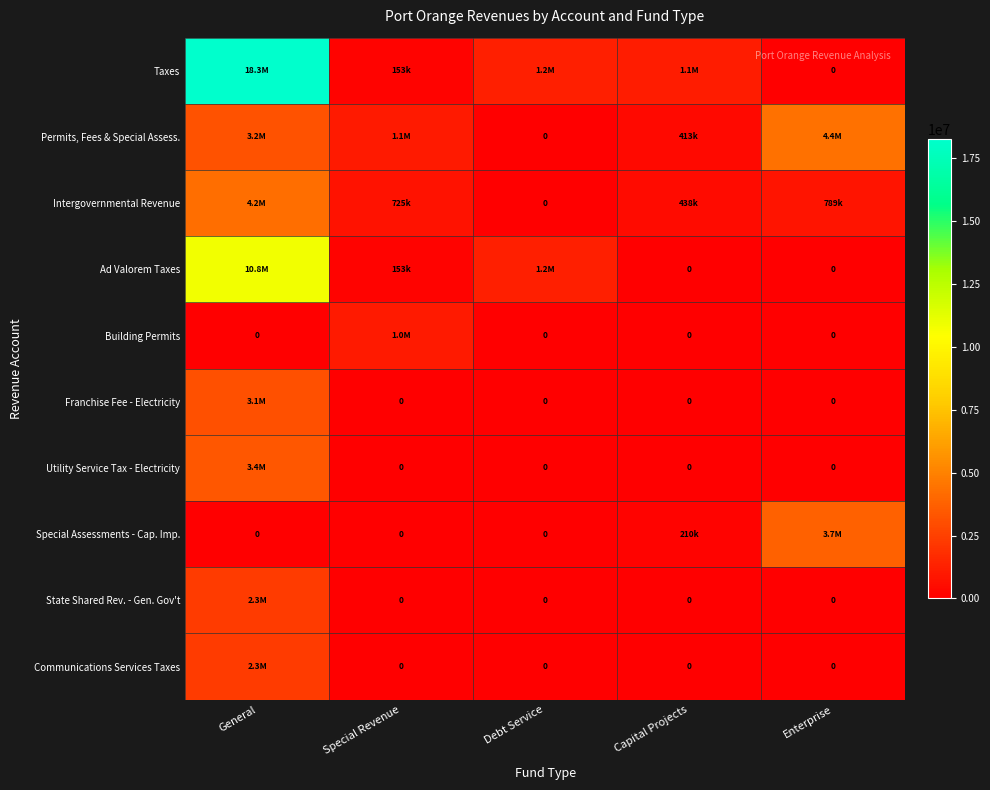

Which has a higher value, Capital Projects or General?

General